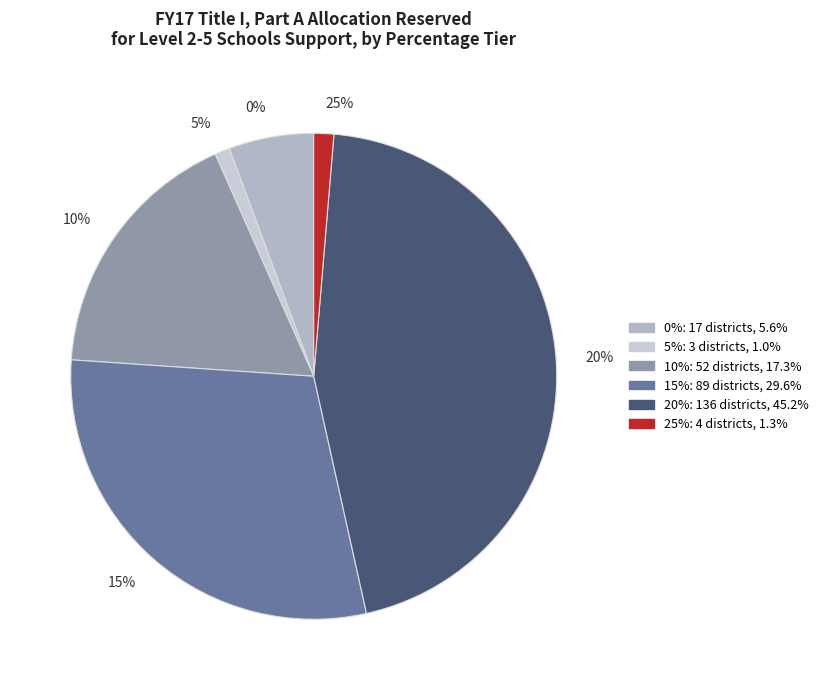

To the nearest percent, what is the average slice percentage?

17%